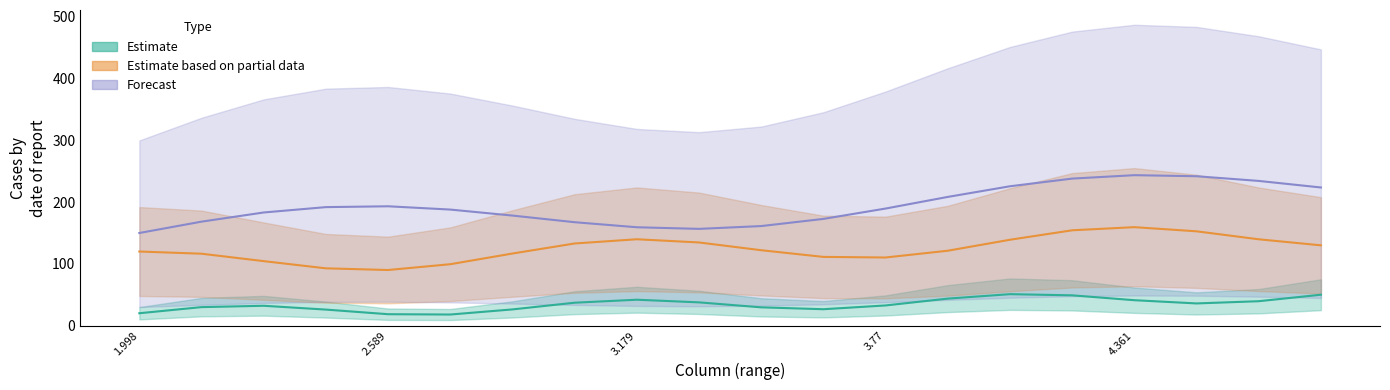

Rank the categories by Estimate value from highest to lowest.

14, 19, 15, 13, 8, 16, 18, 9, 7, 17, 12, 3.179, 2.589, 10, 11, 6, 3.77, 1.998, 4.361, 5